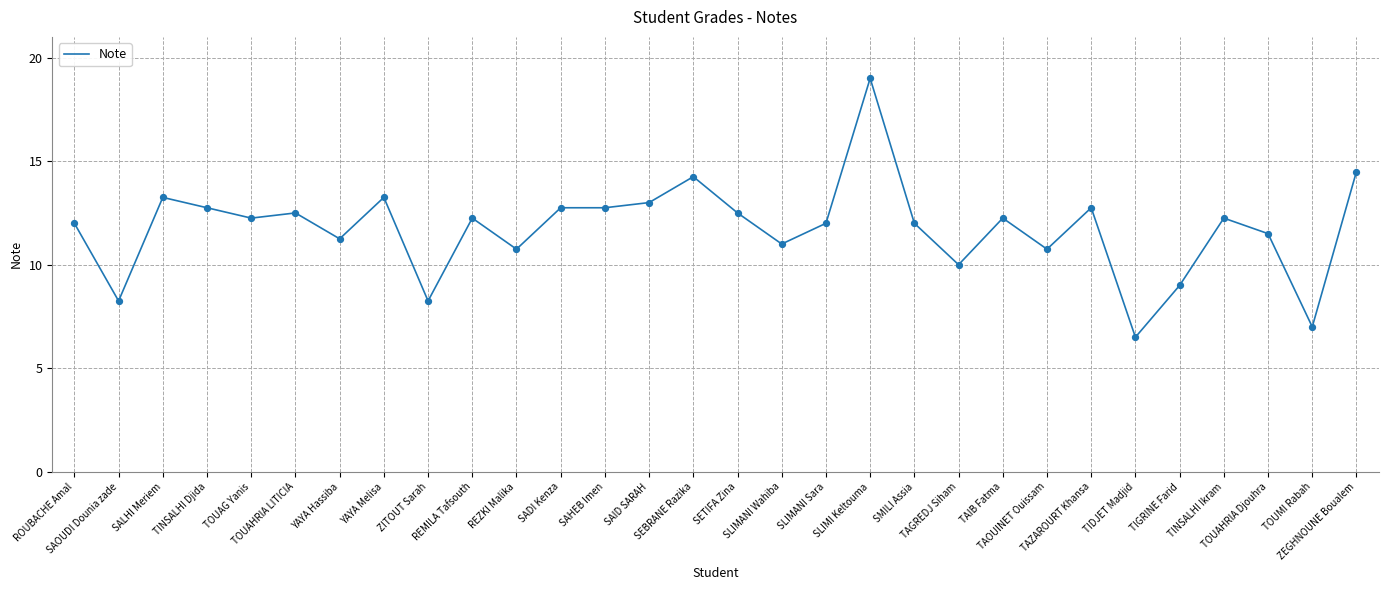

Approximately how many times larger is the value at SADI Kenza compared to YAYA Melisa?

1.0